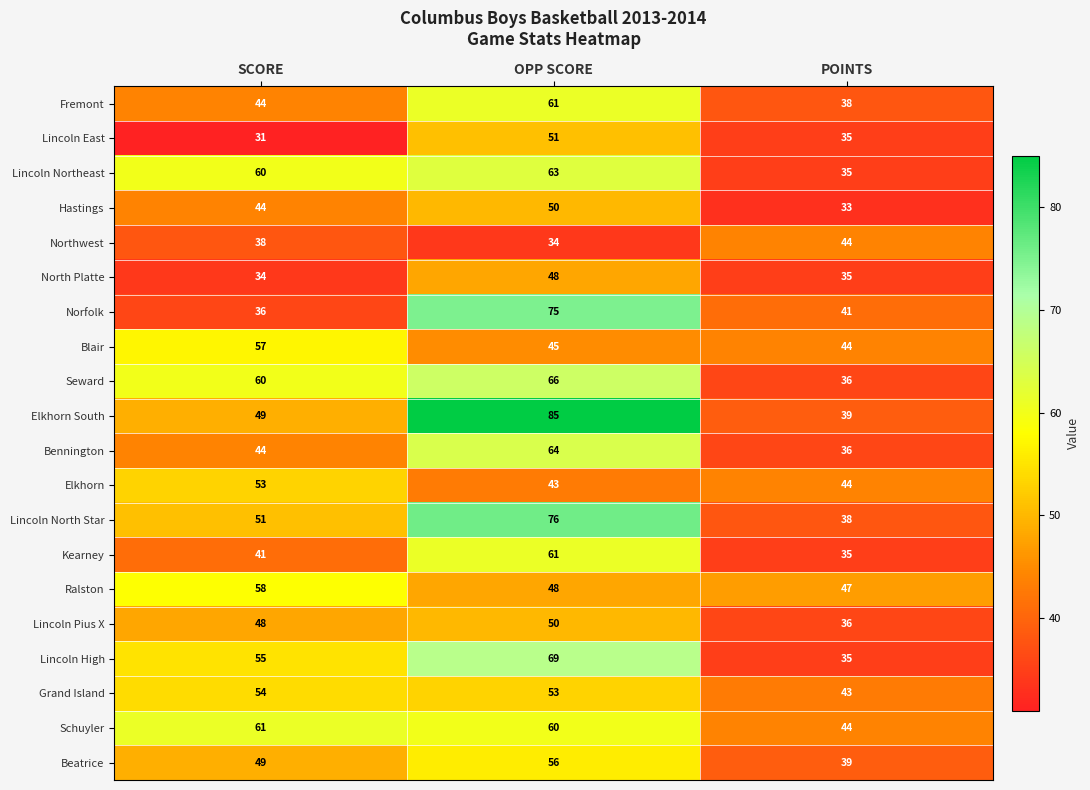

Is it true that Elkhorn South equals 49 at SCORE?

True